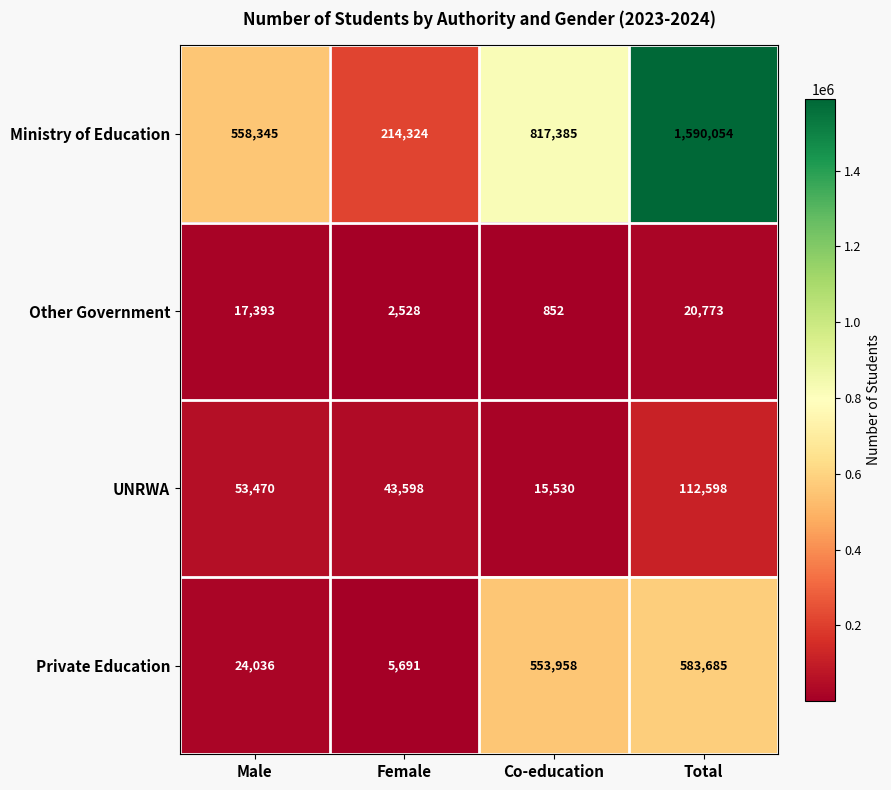

How many categories are shown in the chart?

4